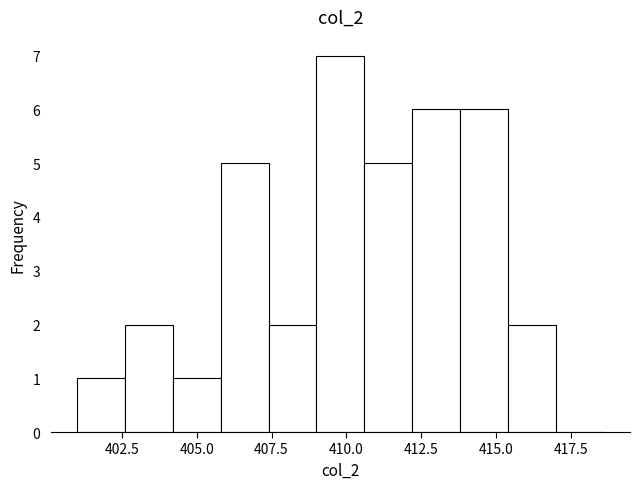

Read against the x-axis, roughly where is the centre of the tallest bar?

410.0